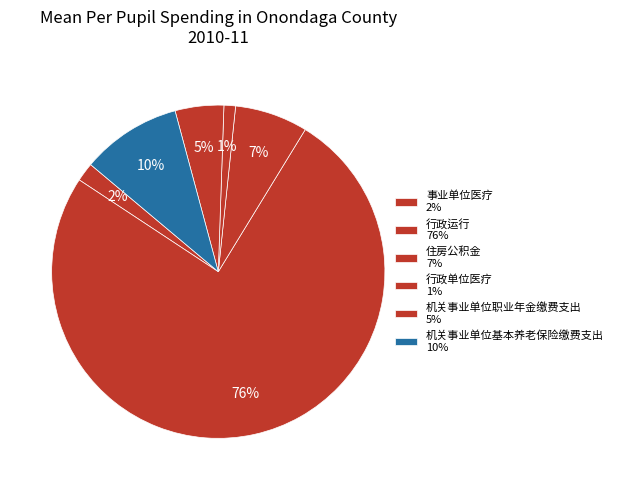

Count the number of slices in the pie.

6